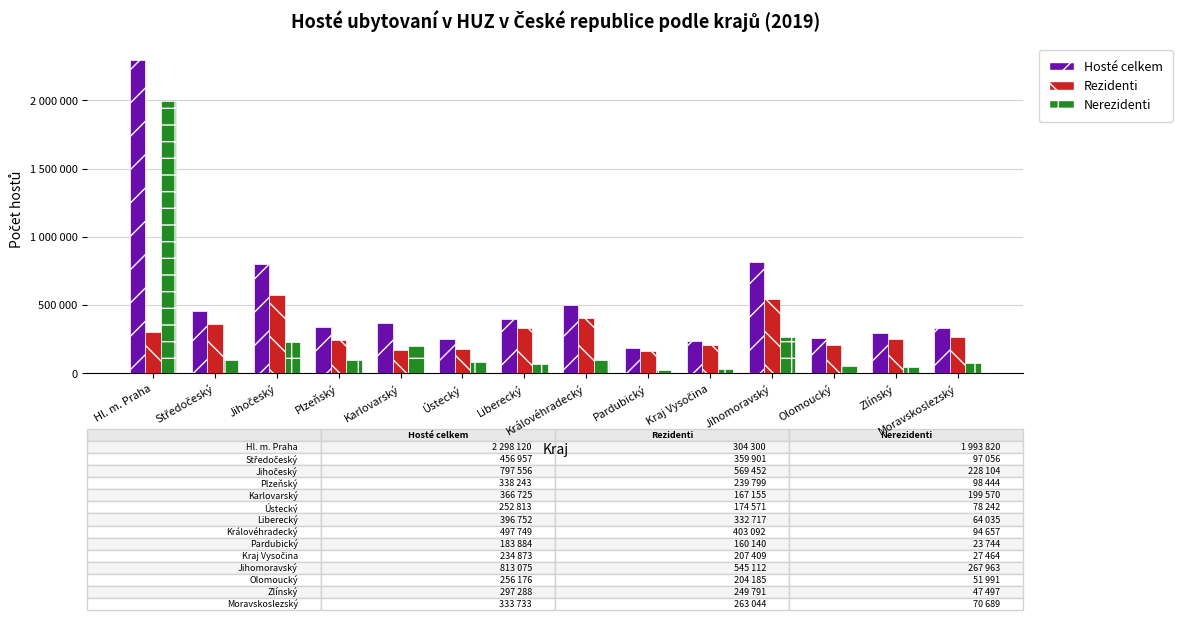

Does the chart contain any negative values?

No